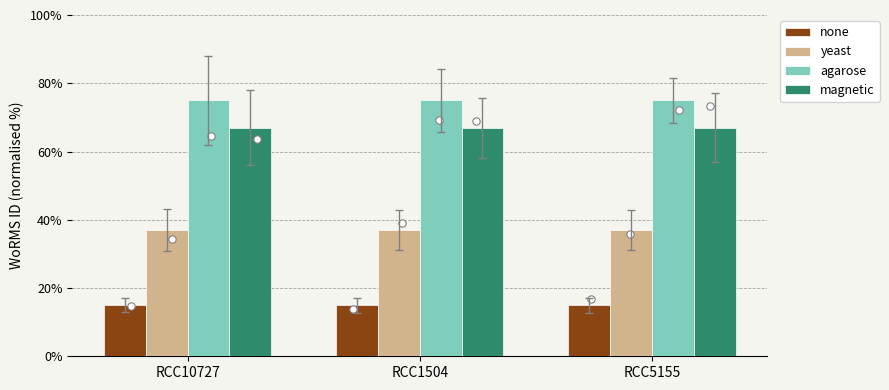

Which series has the largest Y range (max minus min)?

none